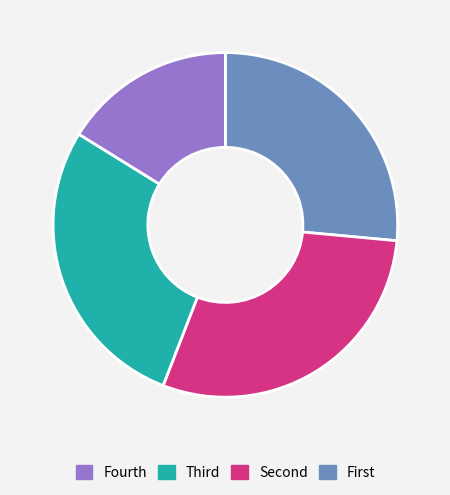

Is there any slice that represents more than half of the pie?

No